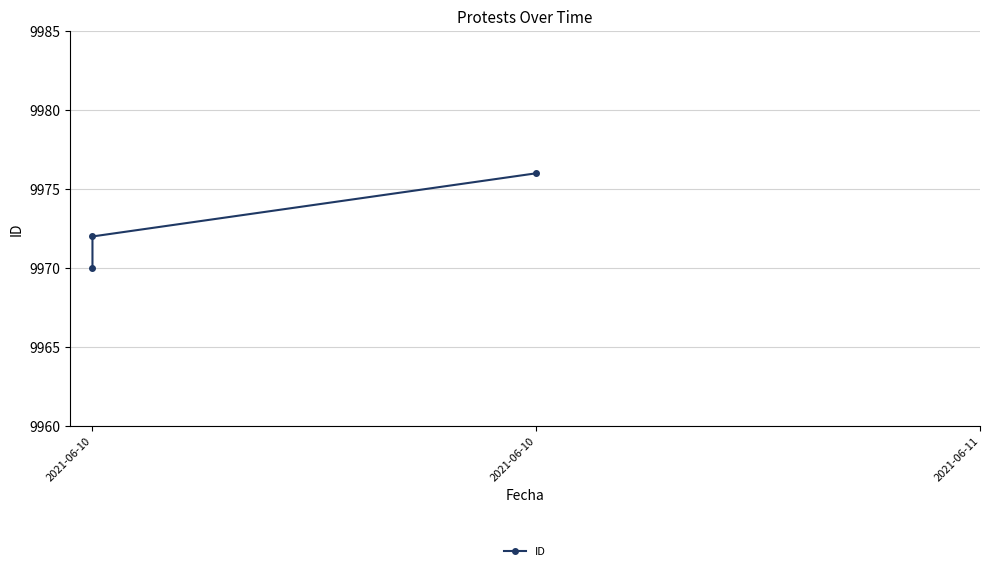

Is it true that the value at 2021-06-11 is 2075?

False